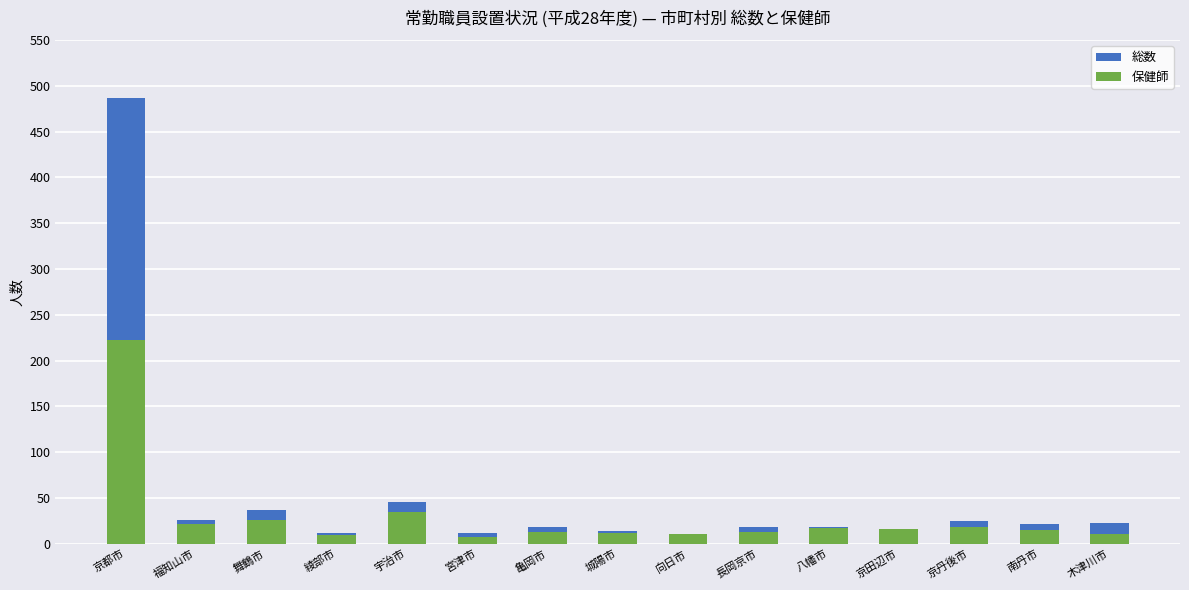

Which label corresponds to the smallest value in the chart?

宮津市